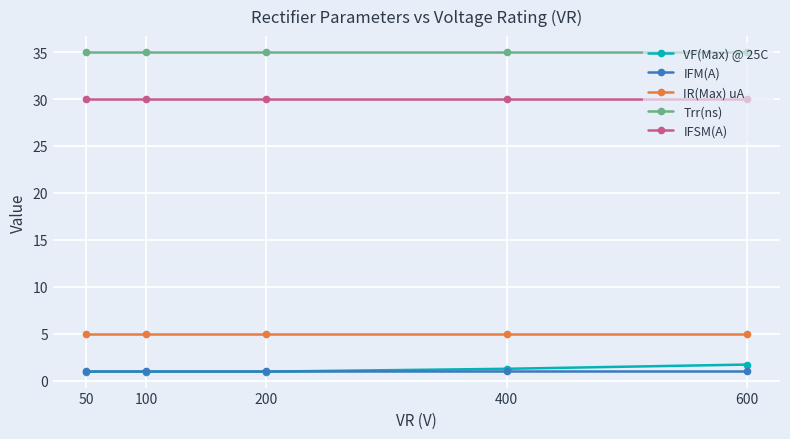

What is the difference between the highest and lowest values at 400?

34.0